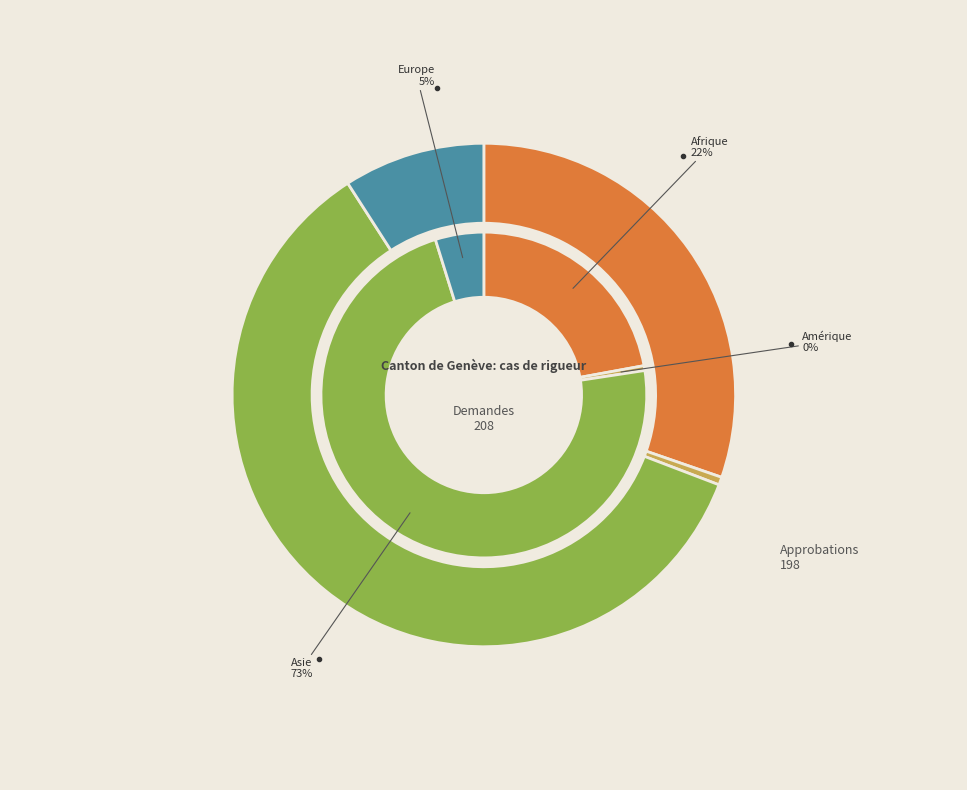

Between Europe and Amérique, which is larger?

Europe